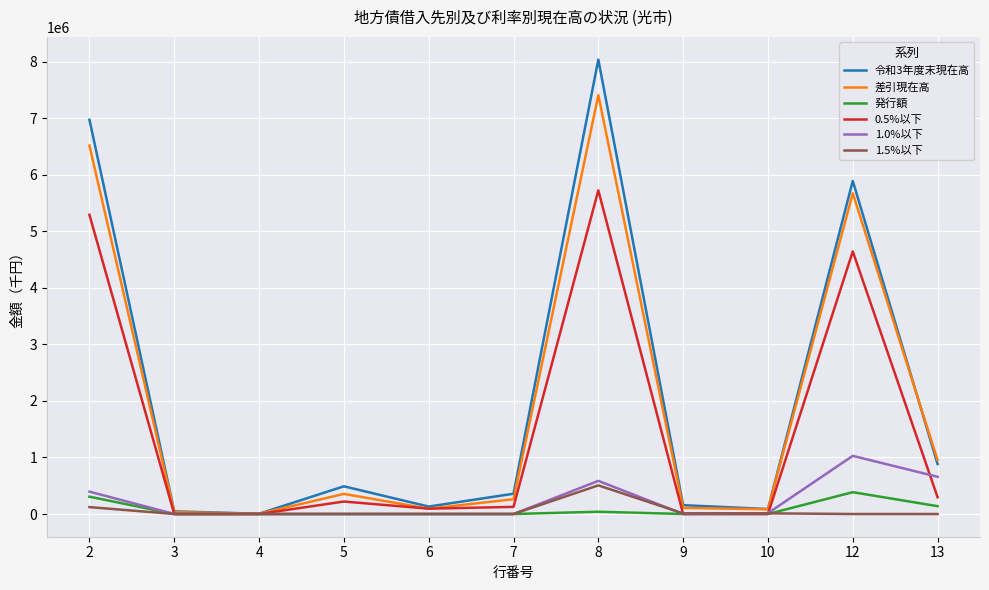

Which series has the largest range (max minus min)?

令和3年度末現在高